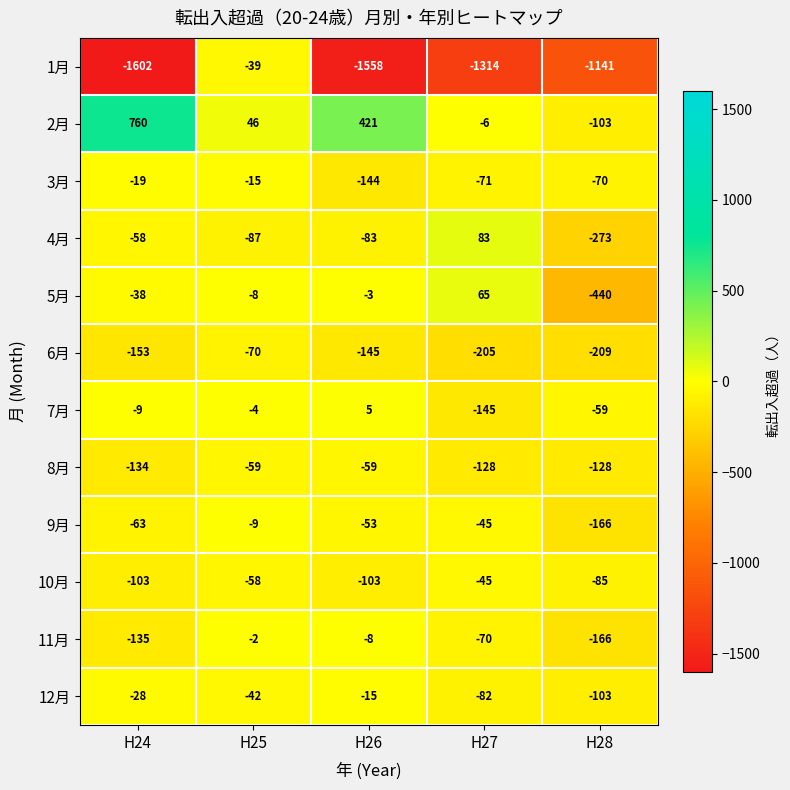

Which series changed the most between H24 and H25?

1月